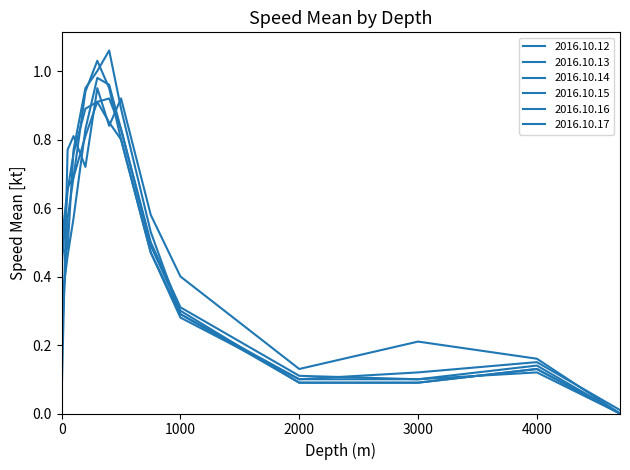

Which category has the highest value across all series?

400